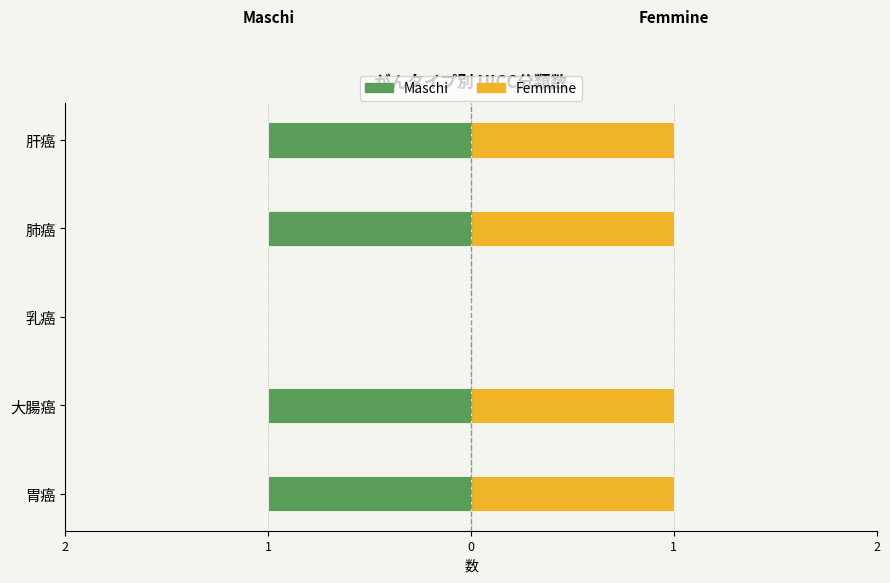

The value of Femmine at 乳癌 is 0. True or false?

True